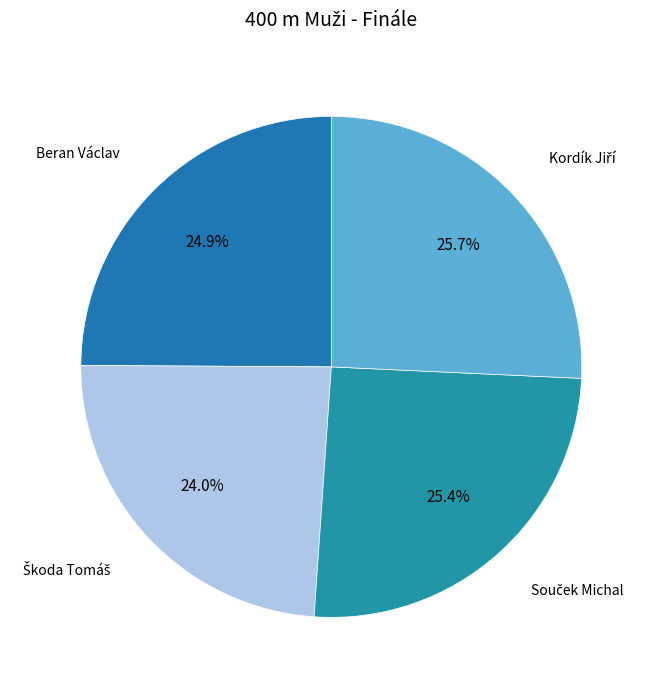

Is there a majority slice in this chart?

No